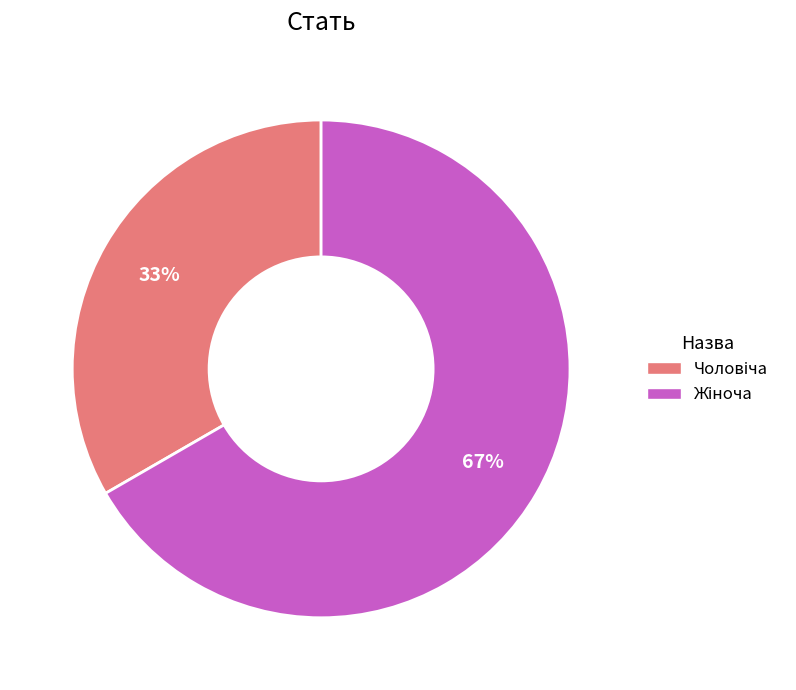

To the nearest percent, what is the average slice percentage?

50%